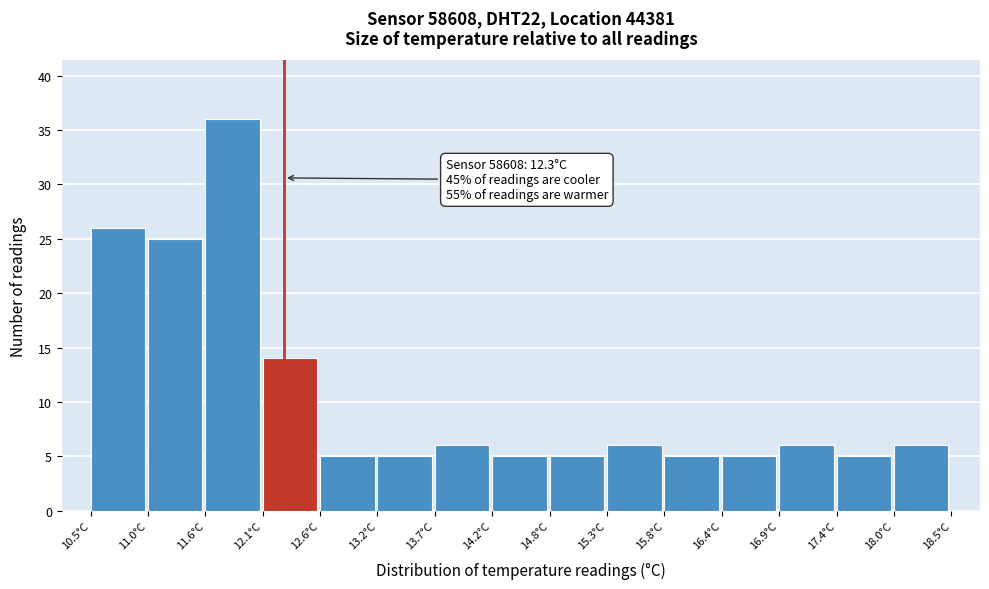

Which range on the x-axis has the tallest bar?

11.6 to 12.1